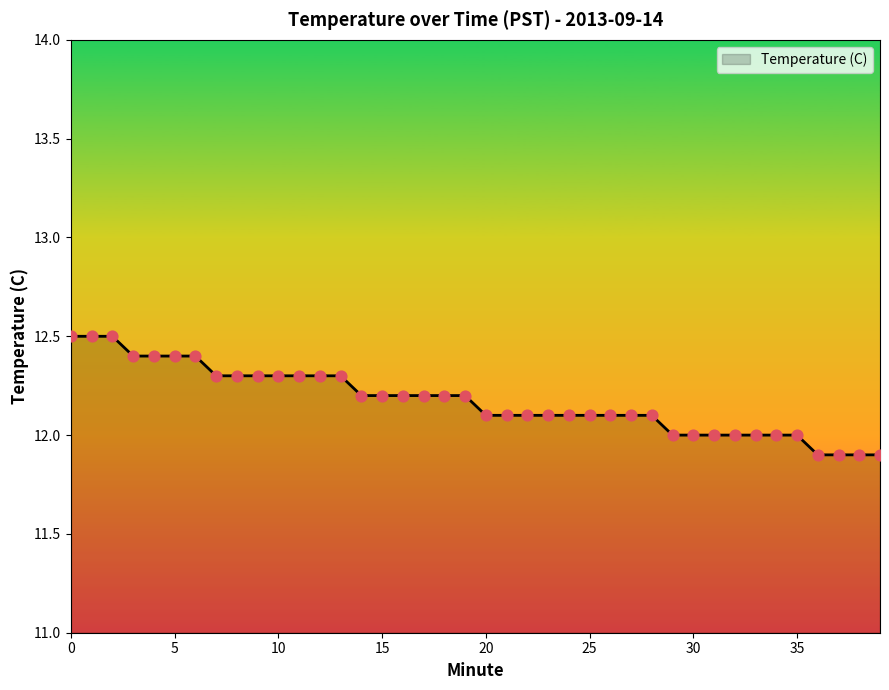

What is the difference between the maximum and minimum values?

0.6